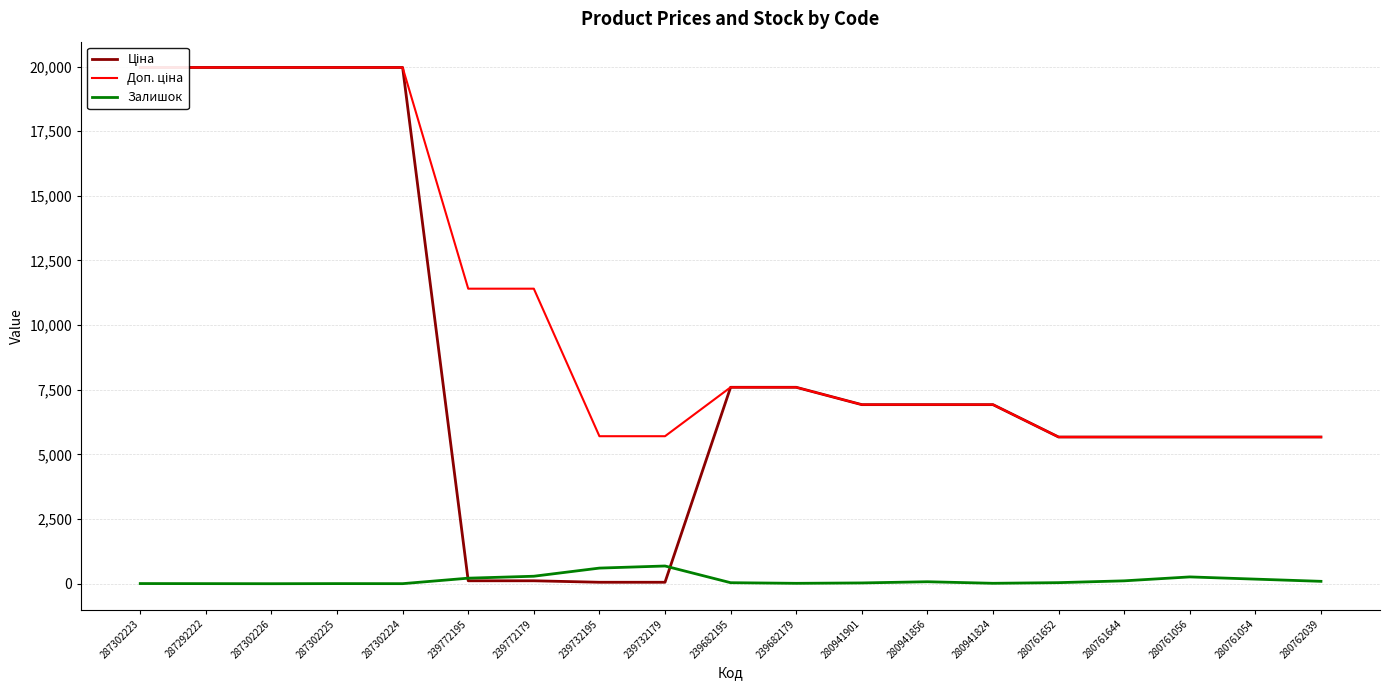

List the series in order of their peak value, highest first.

Ціна, Доп. ціна, Залишок